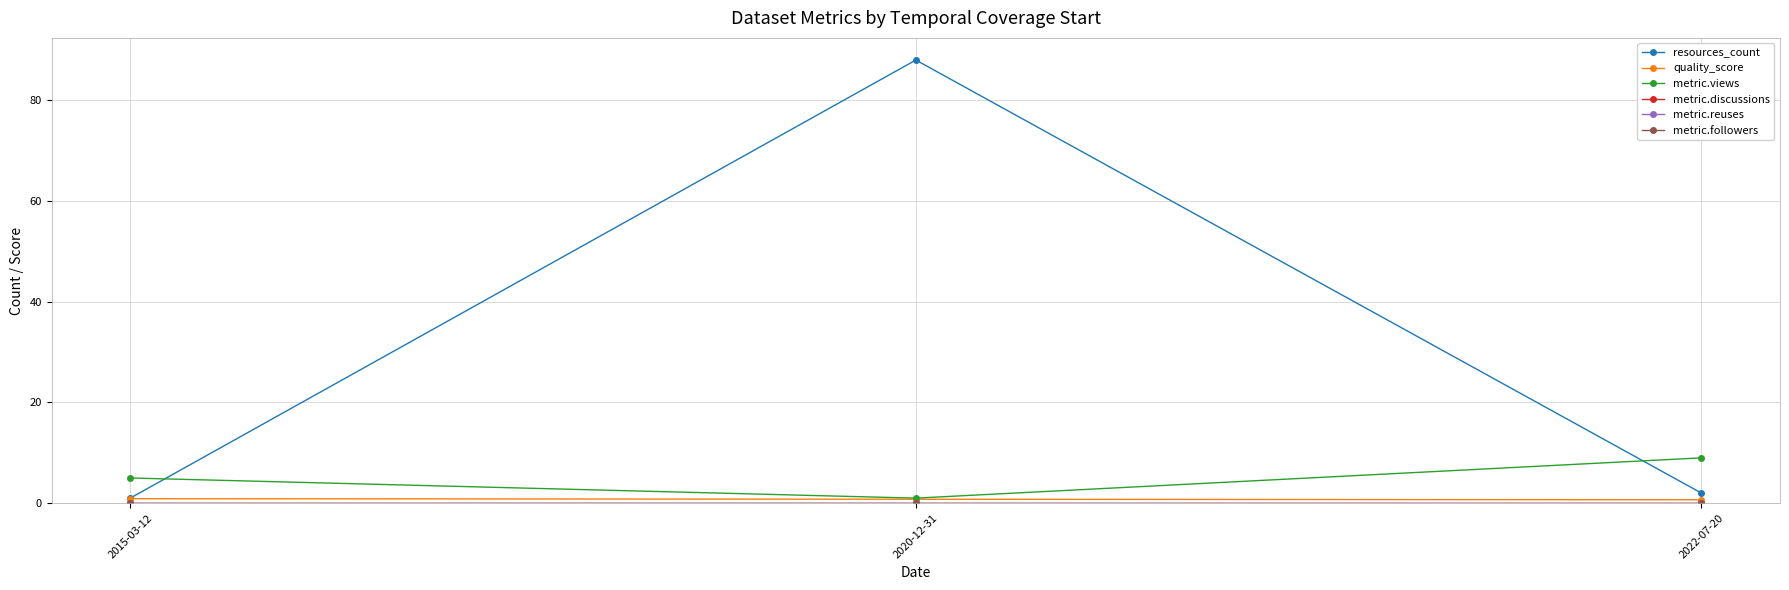

Is this an area chart (filled region under the line)?

No